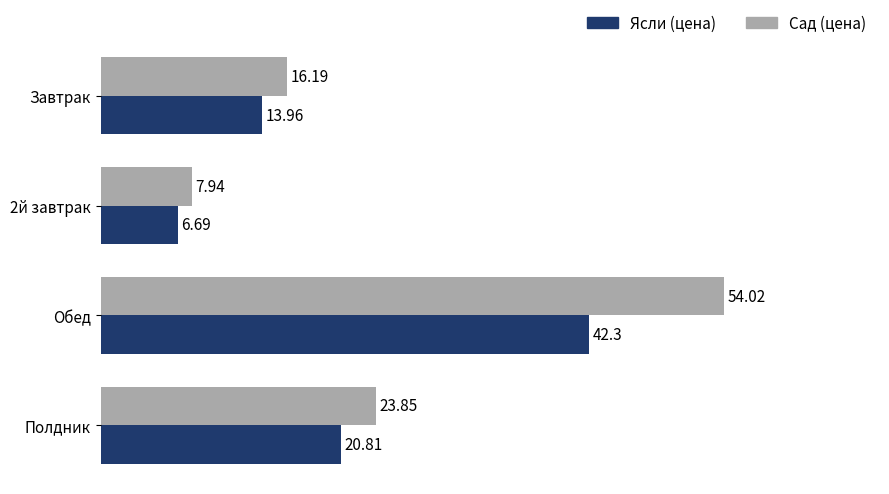

What is the average value of the Сад (цена) series?

25.5